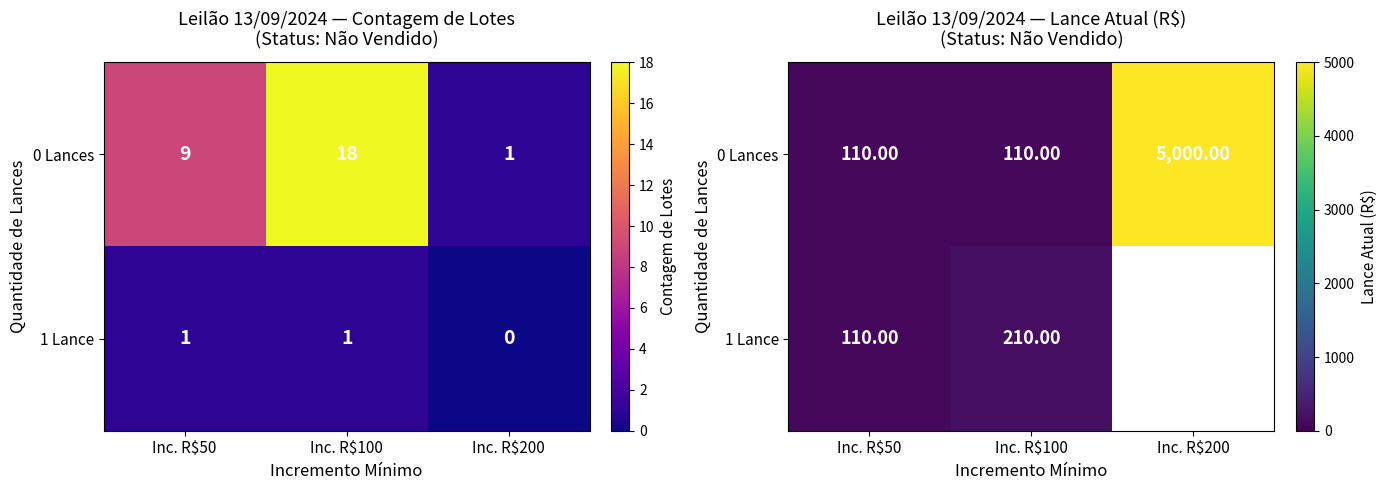

What is the sum of the 0 Lances values at Inc. R$100 and Inc. R$200?

5110.0